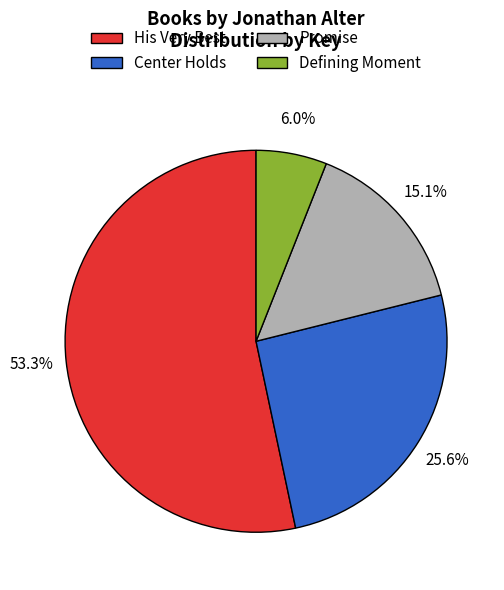

To the nearest percent, what percentage of the pie is His Very Best?

53%